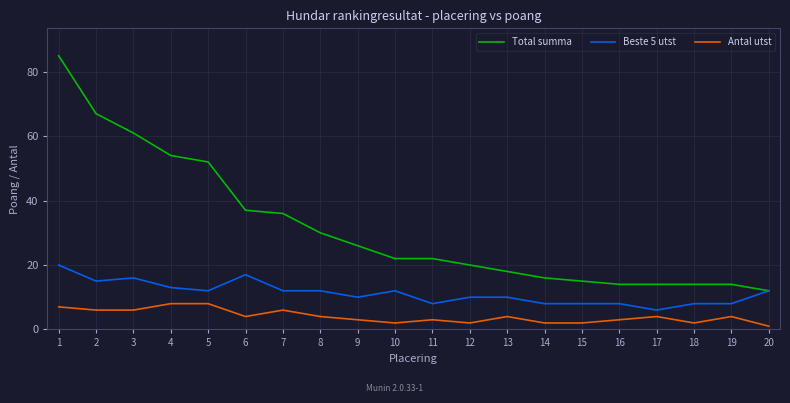

True or false: Antal utst and Beste 5 utst intersect in this chart.

False